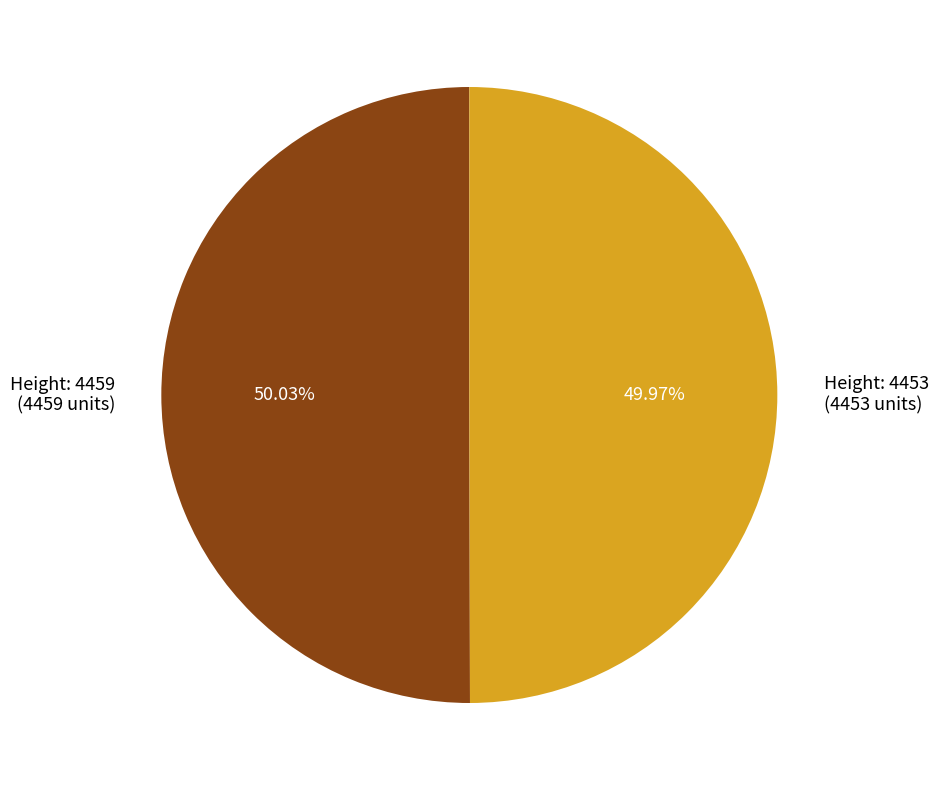

Combined, do Height: 4459 (4459 units) and Height: 4453 (4453 units) account for over 50%?

Yes